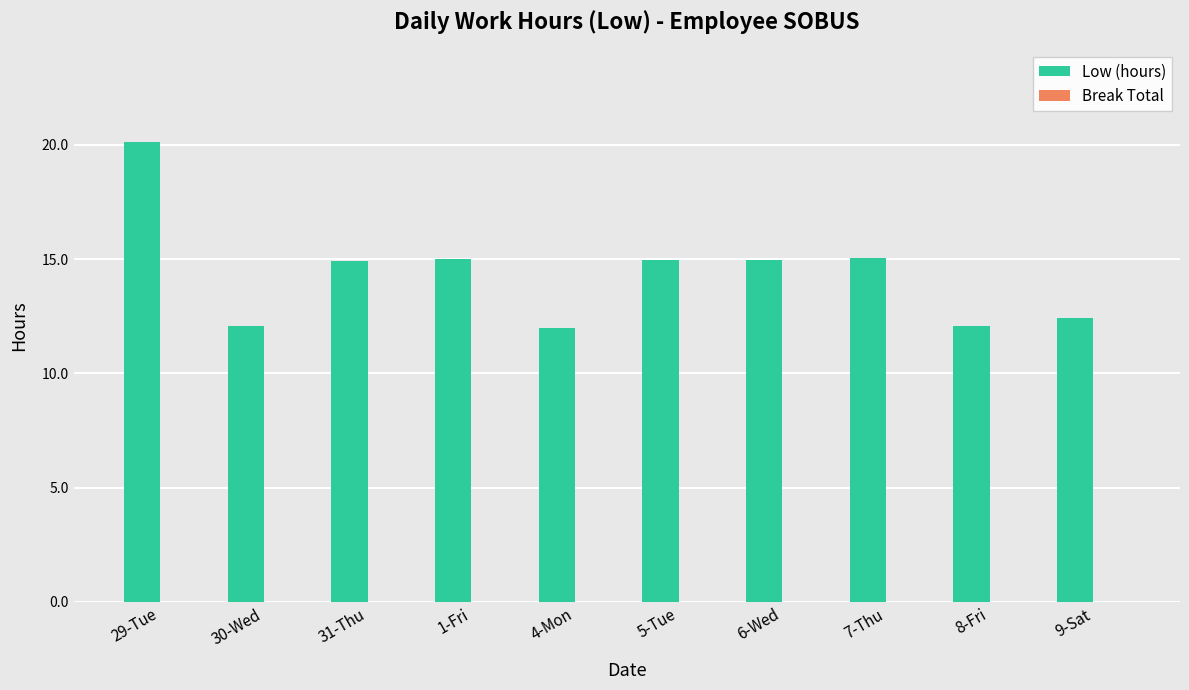

Are the bars horizontal?

No